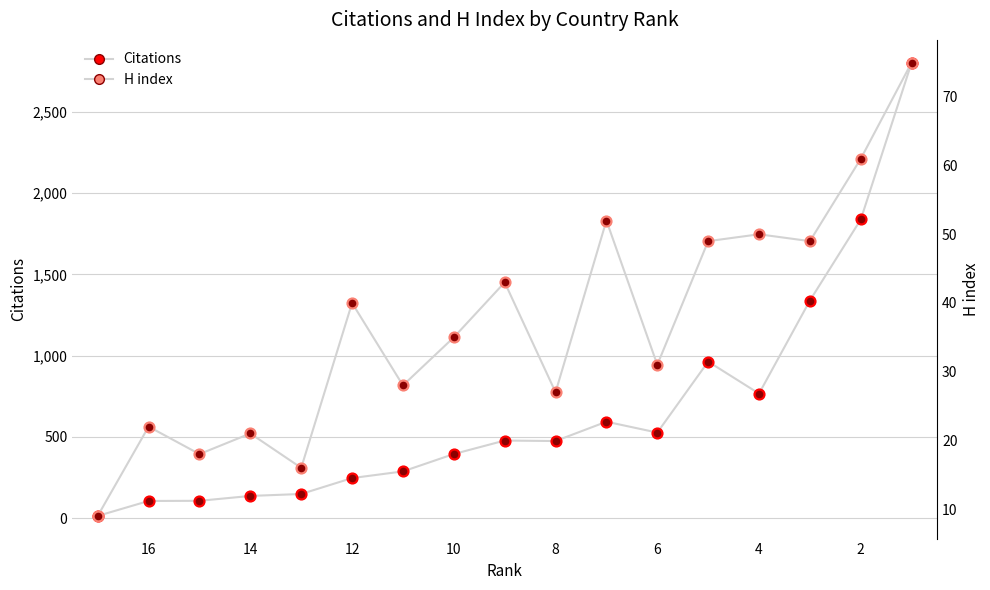

At how many categories does at least one series exceed 1726?

2